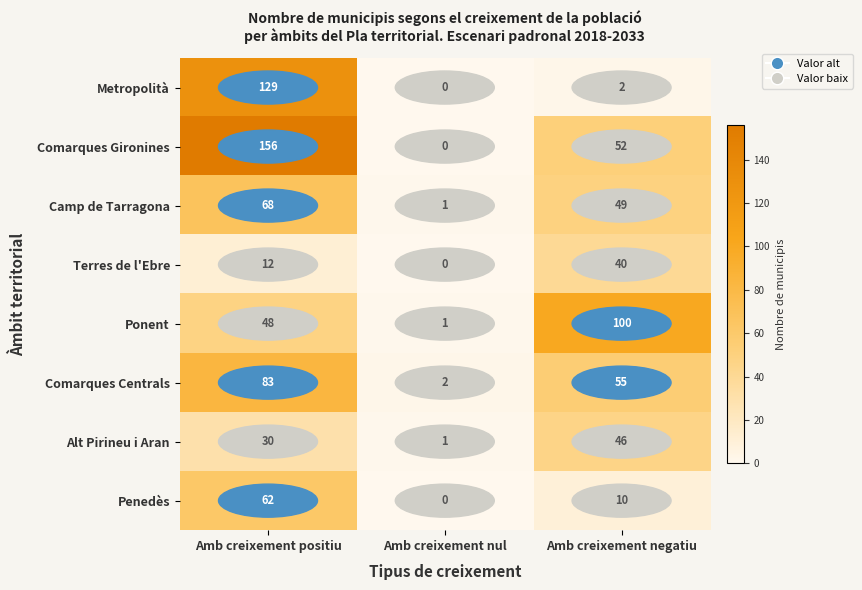

At which category is the sum across all series the highest?

Amb creixement positiu